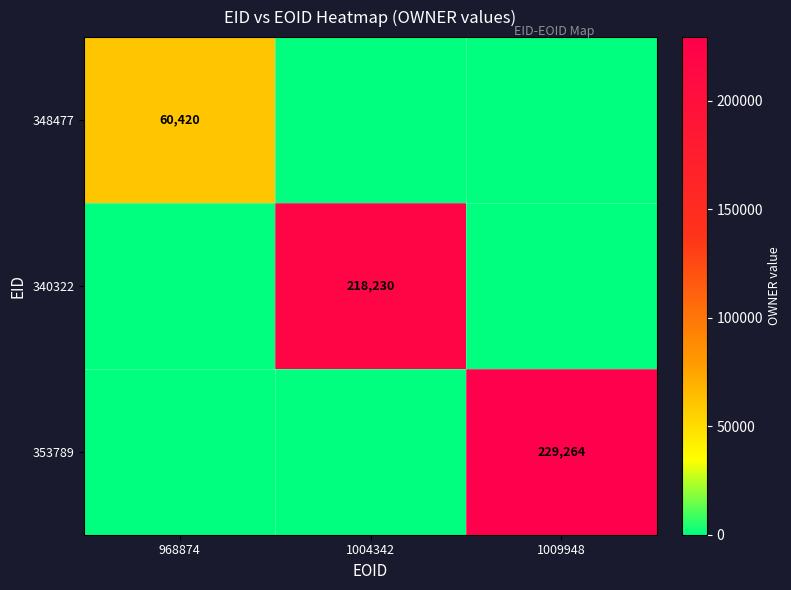

True or false: 340322 has a value of 218230 at 1004342.

True